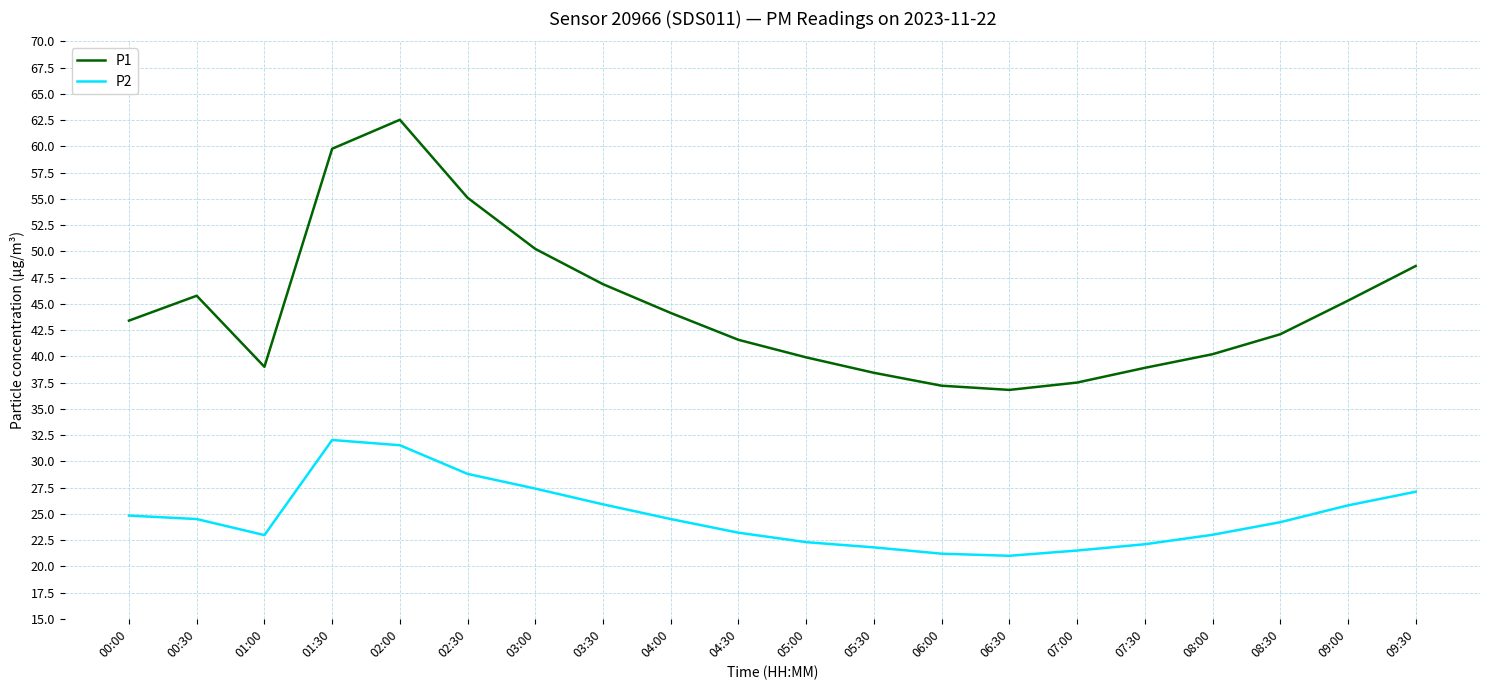

True or false: P1 has more than 2 interior local peaks.

False